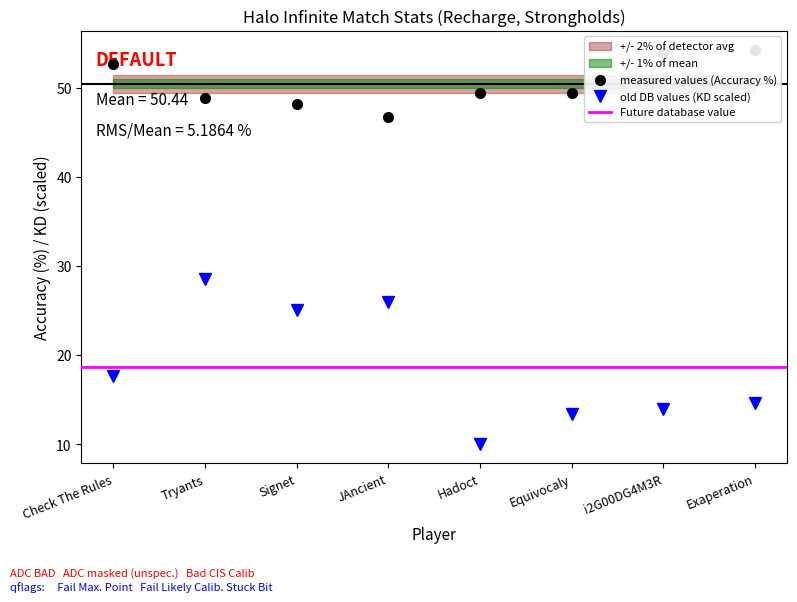

True or false: KD and Accuracy intersect in this chart.

False